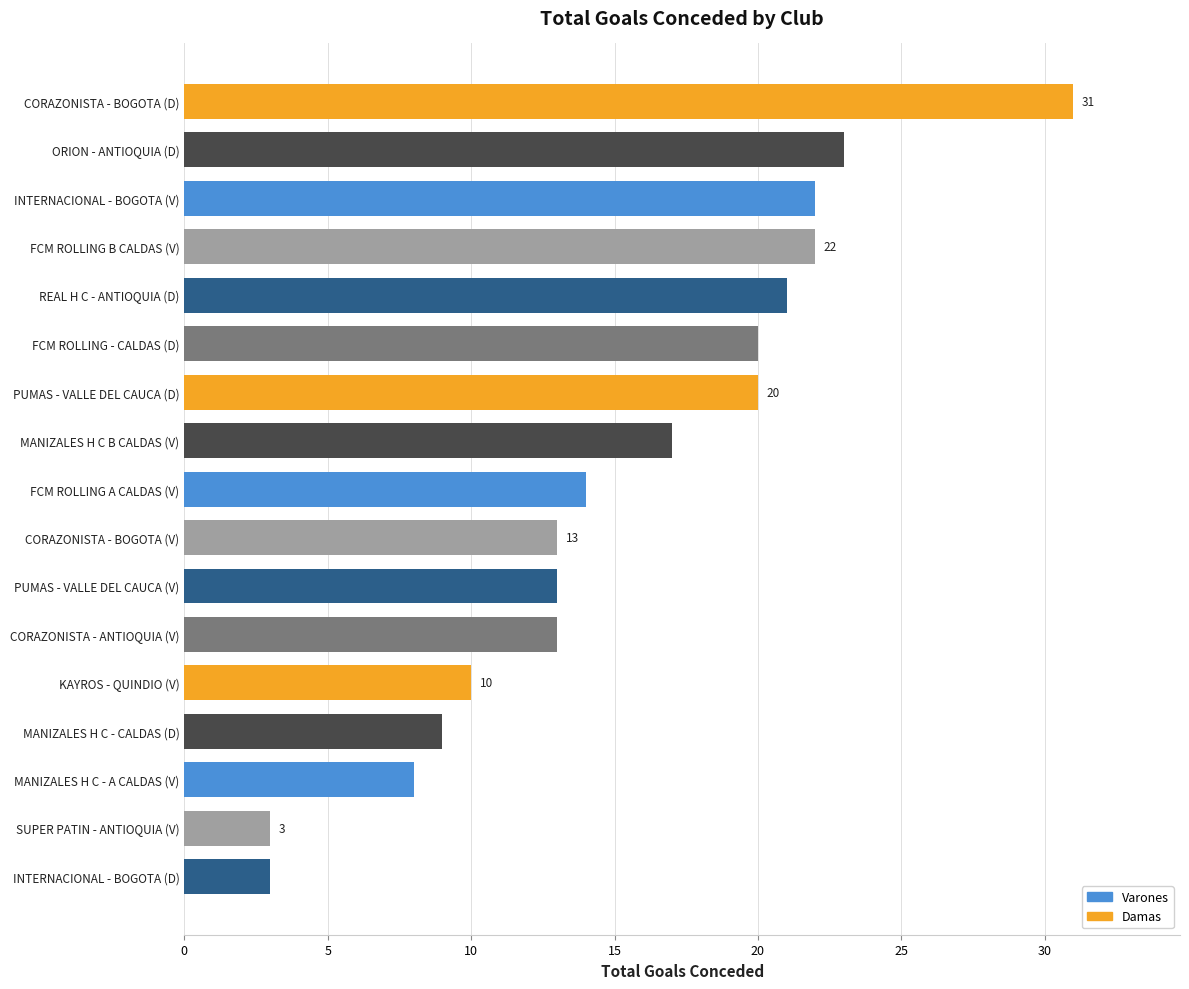

What is the change in value from CORAZONISTA - BOGOTA (D) to MANIZALES H C - CALDAS (D)?

-22